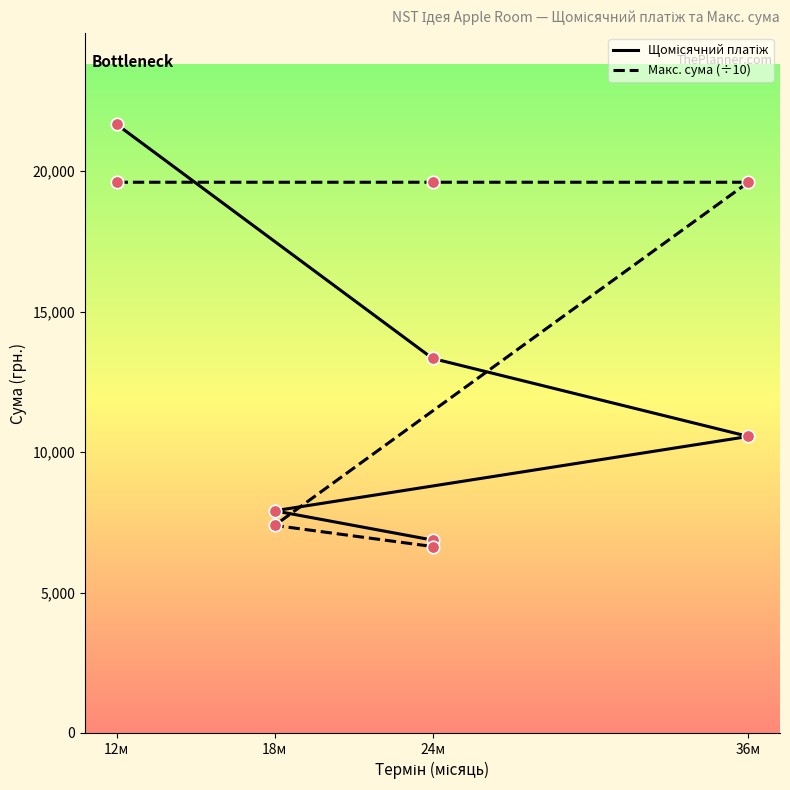

What are all the series names shown in the legend?

Щомісячний платіж, Макс. сума (÷10)